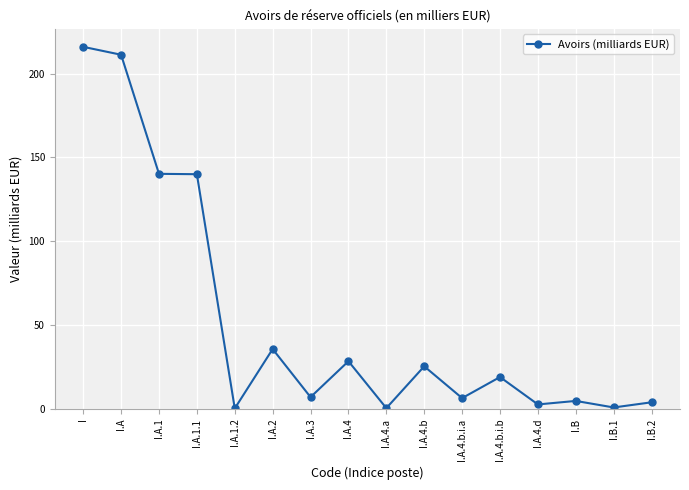

Is it true that the value at I.A.4 is 28.4?

True